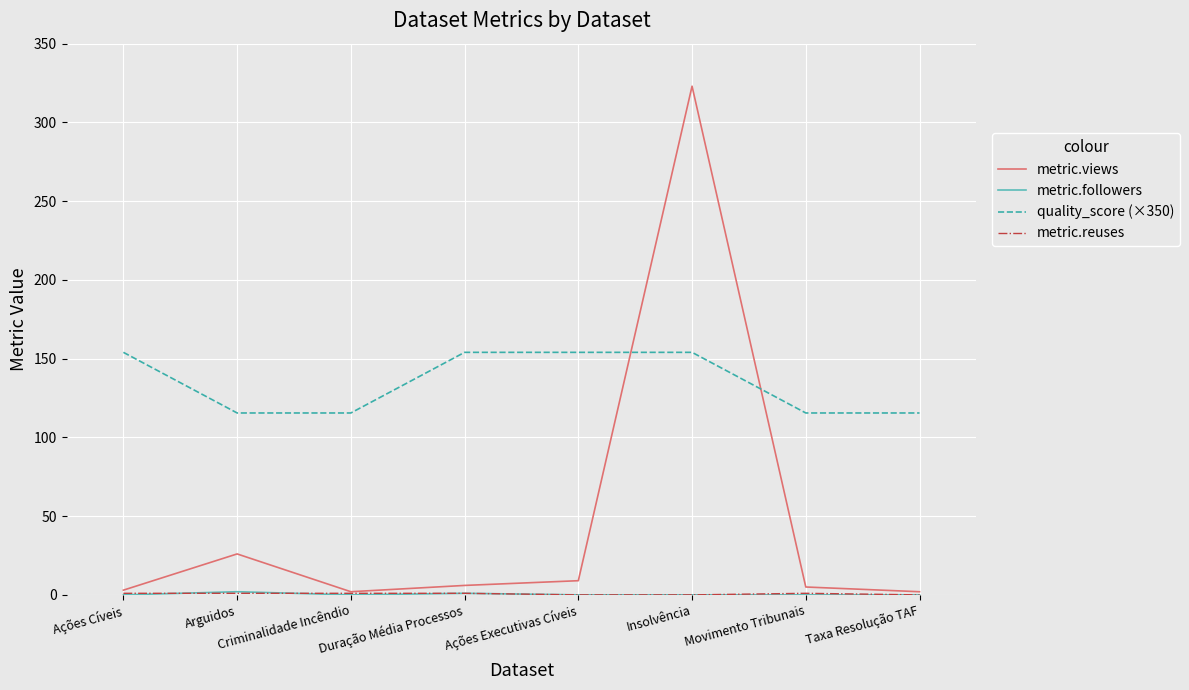

Which series has the largest total across all categories?

quality_score (×350)